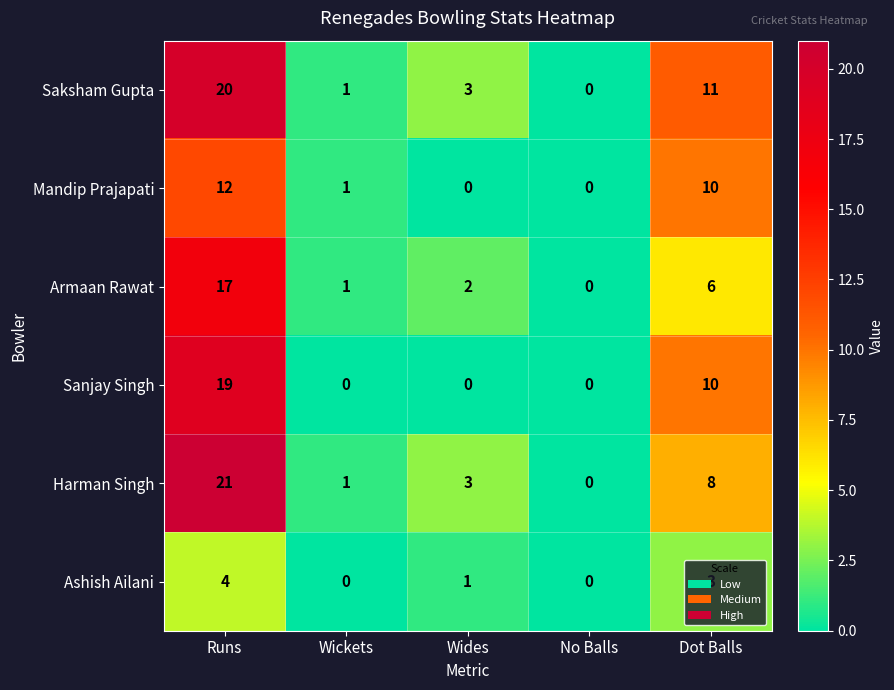

Is it true that Saksham Gupta equals -10 at No Balls?

False